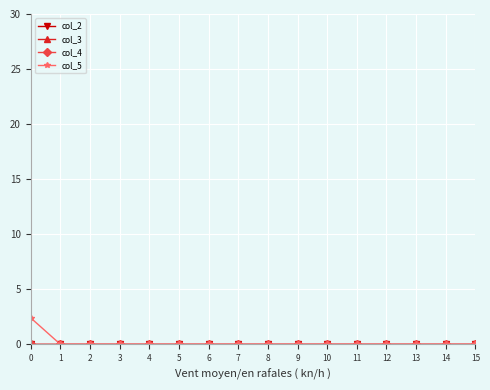

Reading left to right, list all the values displayed in this chart.

col_2: 0.0	0.0	0.0	0.0	0.0	0.0	0.0	0.0	0.0	0.0	0.0	0.0	0.0	0.0	0.0	0.0
col_3: 0.0	0.0	0.0	0.0	0.0	0.0	0.0	0.0	0.0	0.0	0.0	0.0	0.0	0.0	0.0	0.0
col_4: 0.0	0.0	0.0	0.0	0.0	0.0	0.0	0.0	0.0	0.0	0.0	0.0	0.0	0.0	0.0	0.0
col_5: 2.4	0.0	0.0	0.0	0.0	0.0	0.0	0.0	0.0	0.0	0.0	0.0	0.0	0.0	0.0	0.0